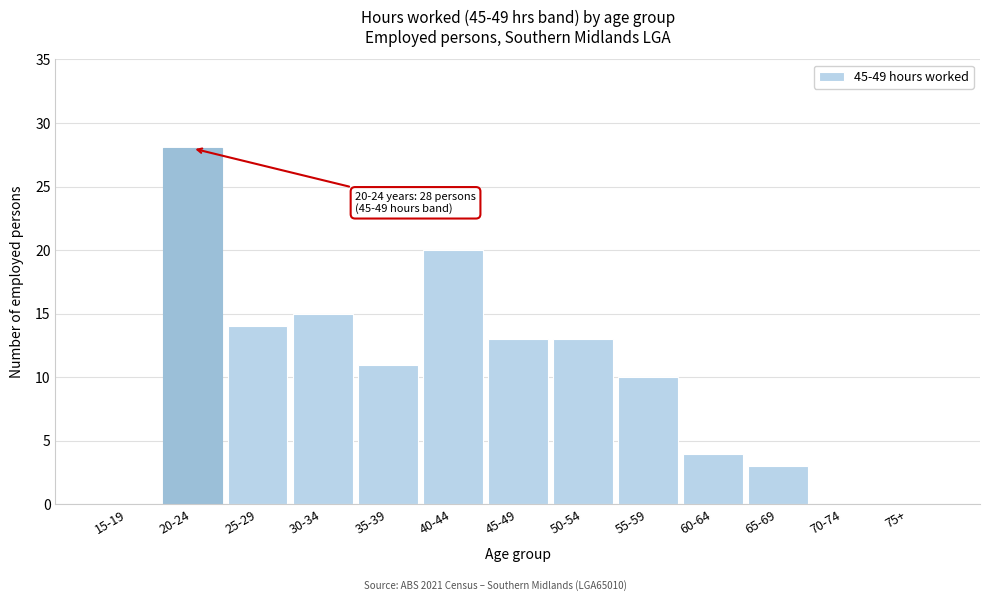

Reading left to right, what are all the values shown in this chart?

15-19=0	20-24=28	25-29=14	30-34=15	35-39=11	40-44=20	45-49=13	50-54=13	55-59=10	60-64=4	65-69=3	70-74=0	75+=0